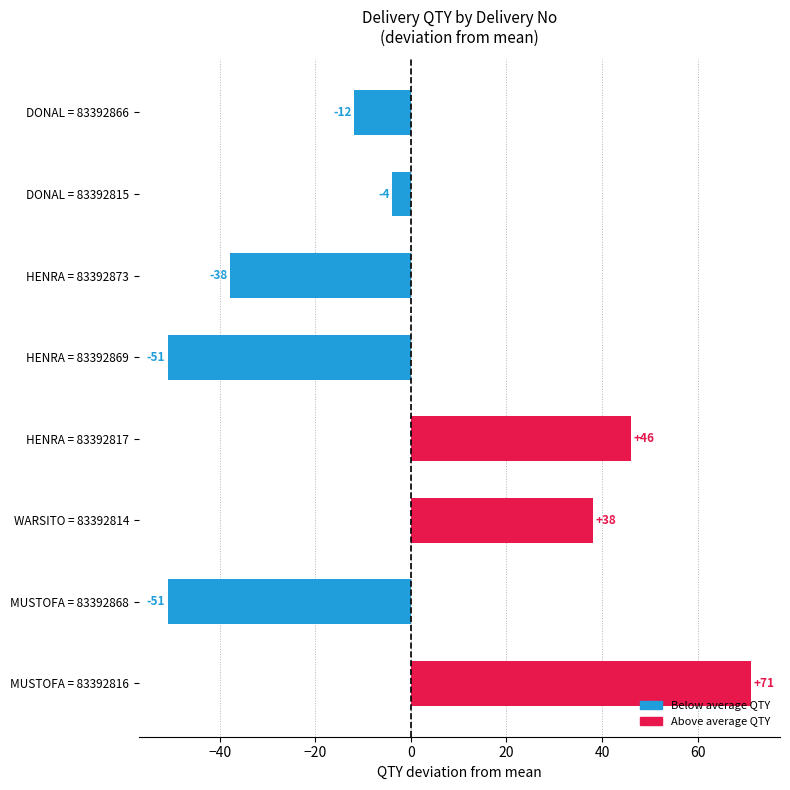

What is the difference between the maximum and second lowest values?

122.0